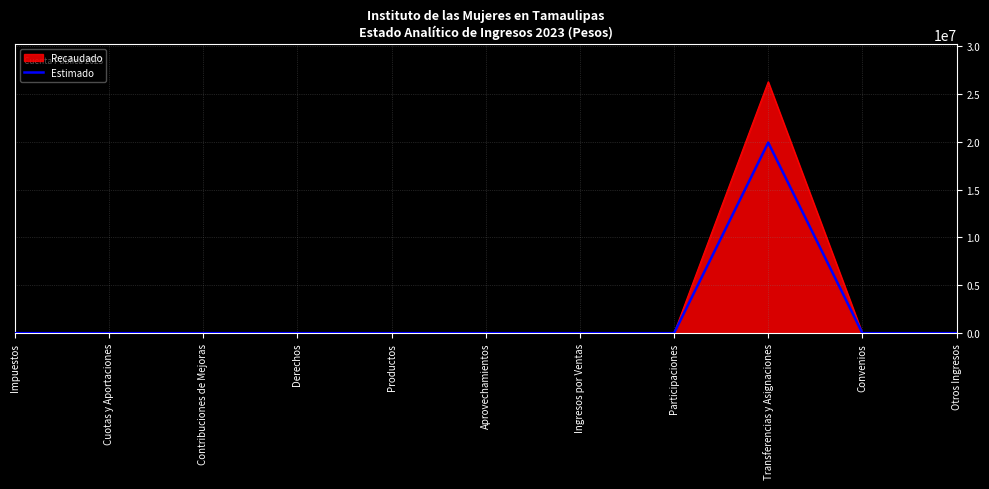

What is the greatest value displayed?

26249401